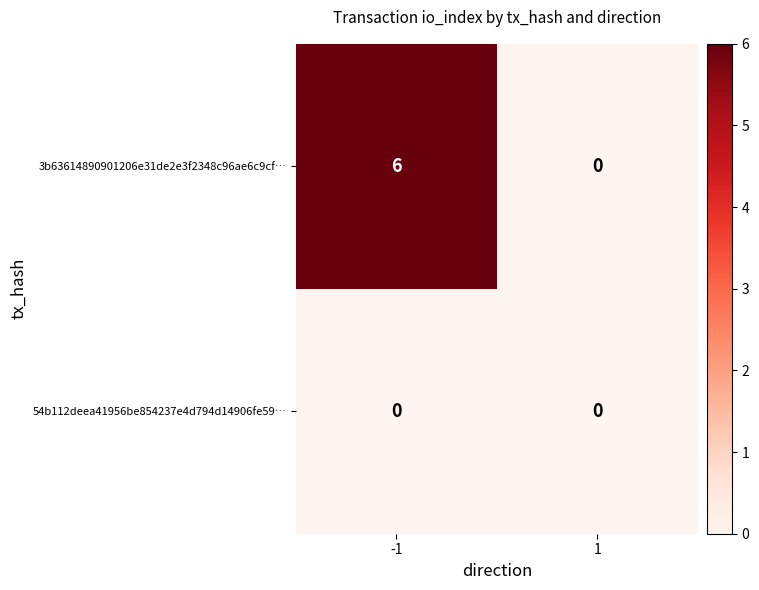

Which series has the largest total across all categories?

3b63614890901206e31de2e3f2348c96ae6c9cf…